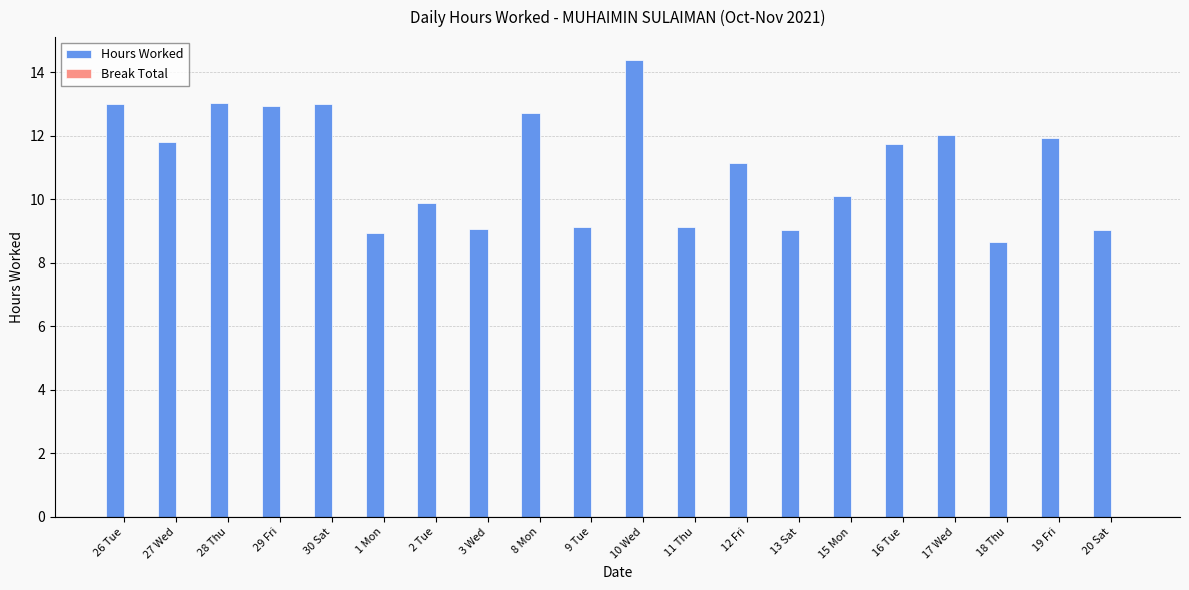

What is the sum of all values?

220.7